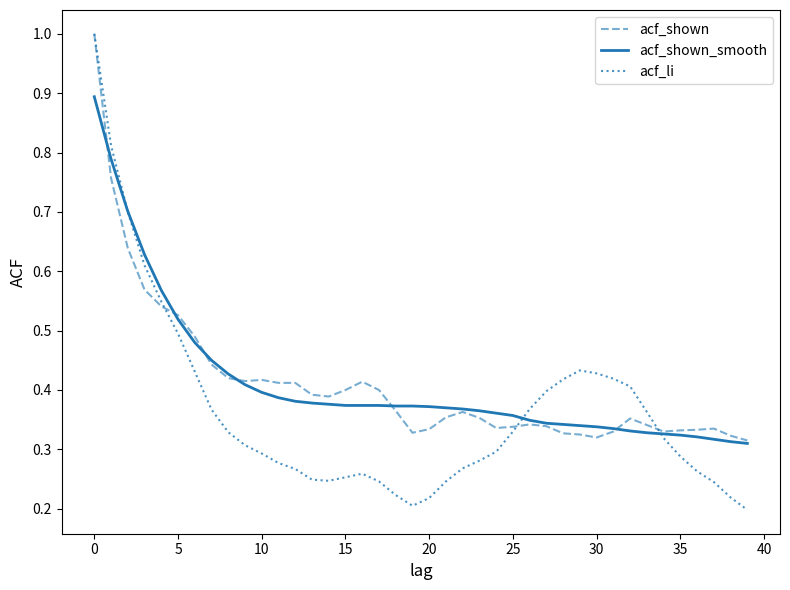

What is the highest value of the acf_shown series?

1.0